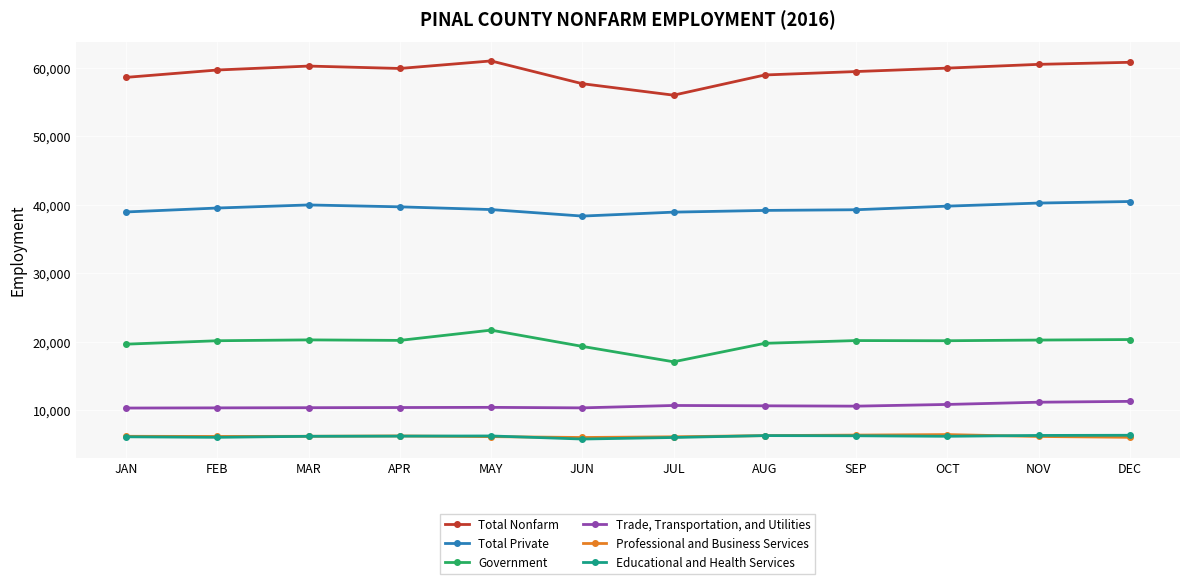

List the series in order of their peak value, lowest first.

Educational and Health Services, Professional and Business Services, Trade, Transportation, and Utilities, Government, Total Private, Total Nonfarm